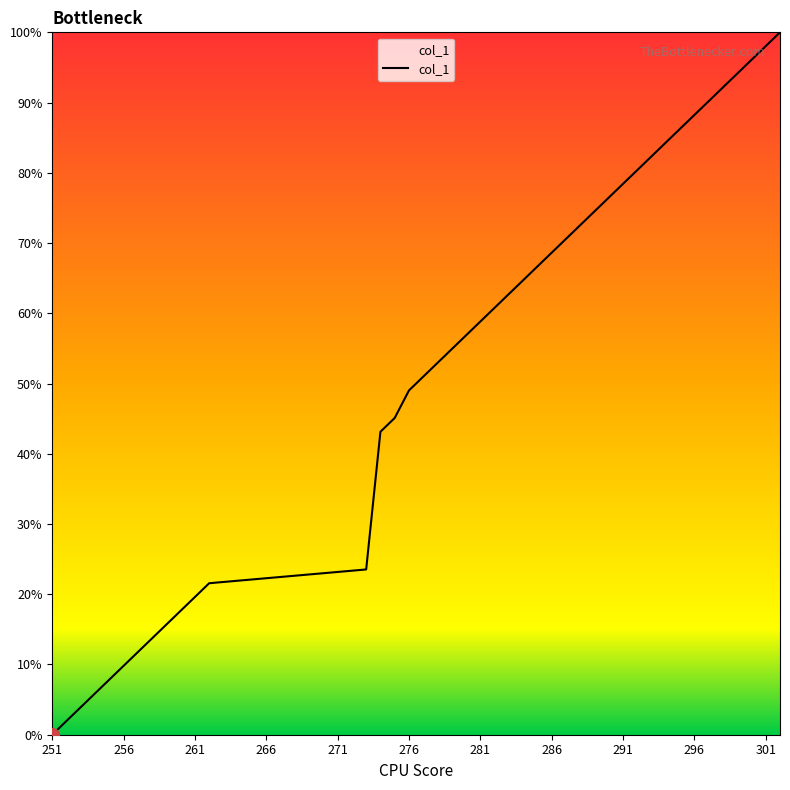

What is the maximum value shown in the chart?

100.0